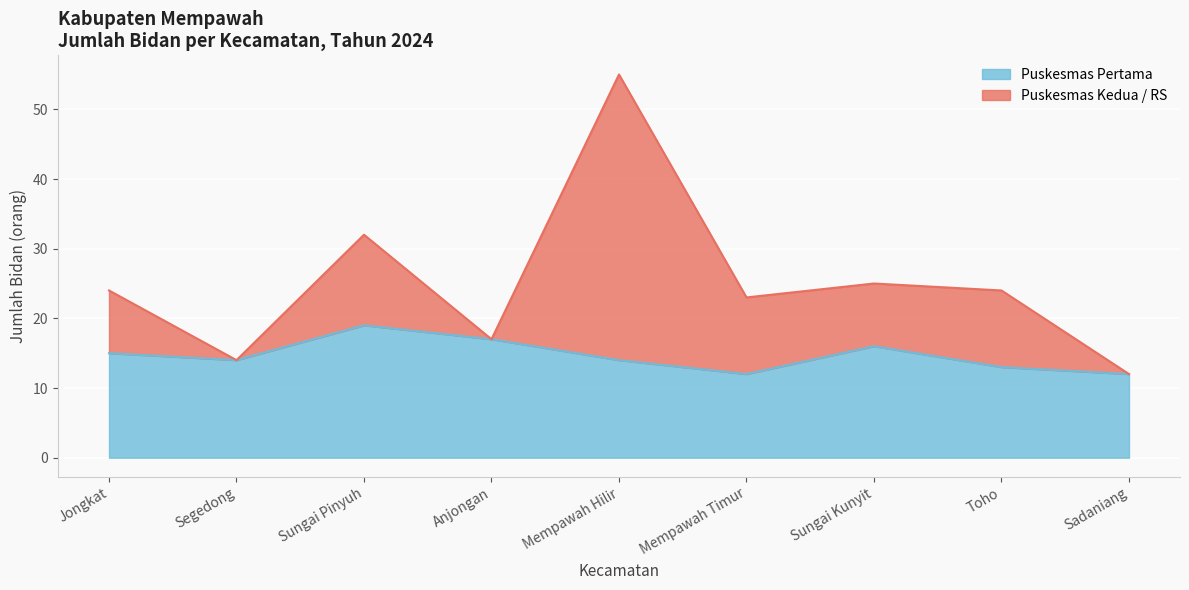

At which label does the data first exceed 13?

Jongkat